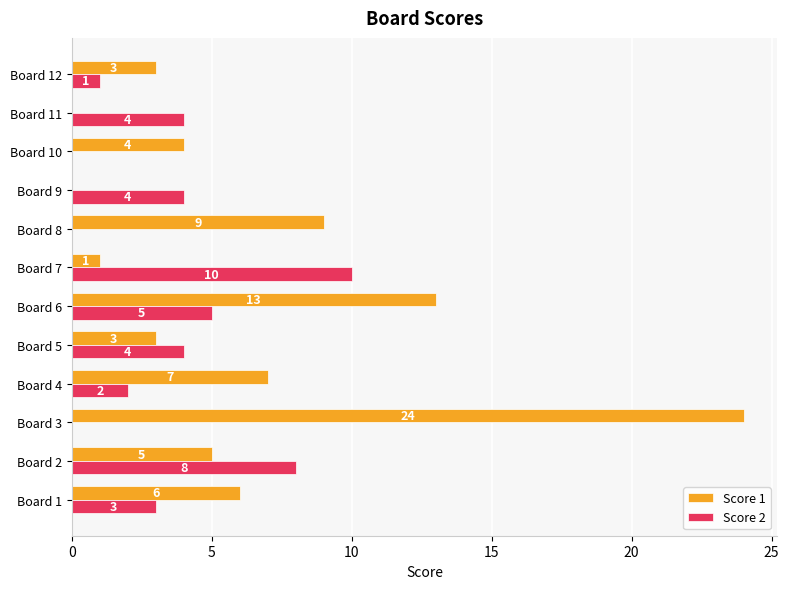

Is the value of Score 1 at Board 12 greater than the value of Score 2 at Board 8?

Yes